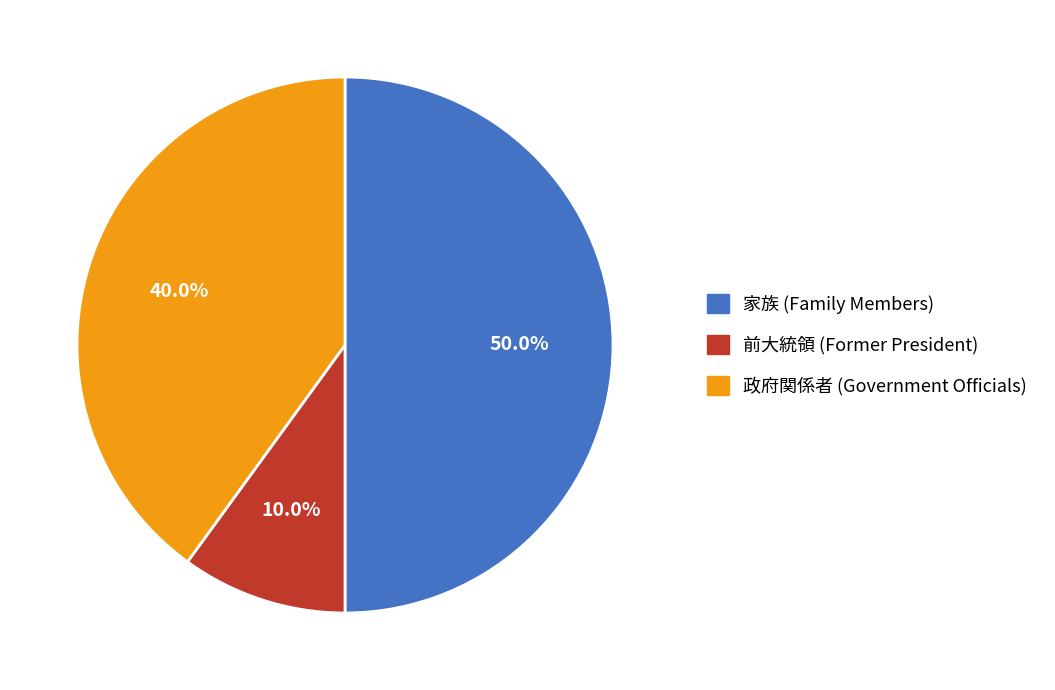

Does 前大統領 (Former President) represent more than half of the total?

No